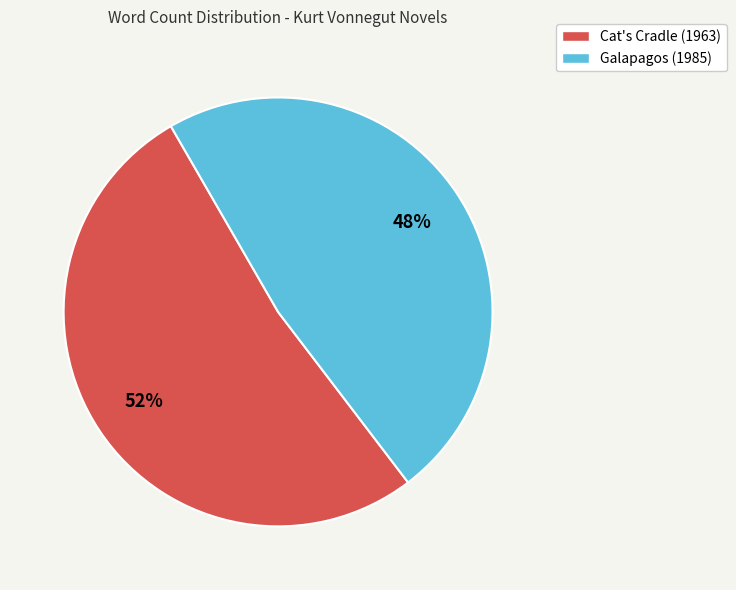

The Cat's Cradle (1963) slice represents 47% of the pie. True or false?

False